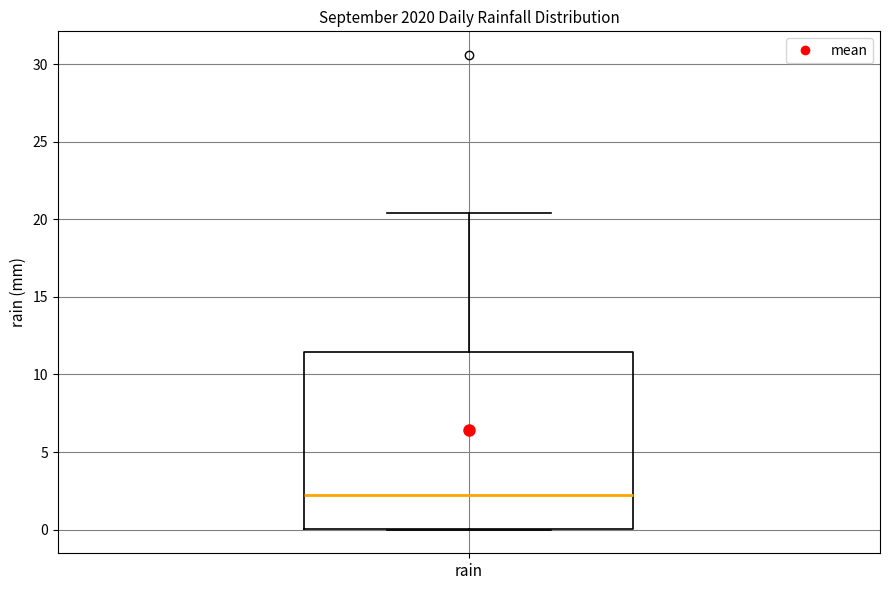

Where is the upper edge of the box for rain on the y-axis? The values are not printed on the chart, so give them approximately, as read against the axis.

11.5